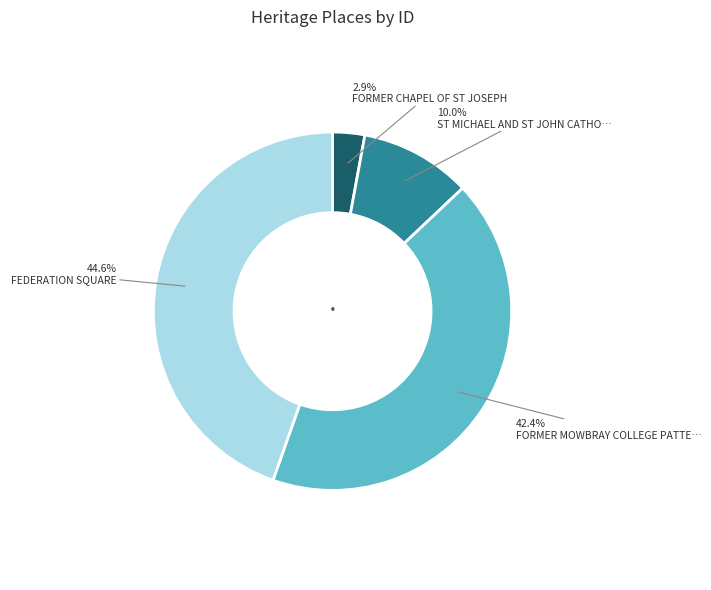

Is there any slice that represents more than half of the pie?

No